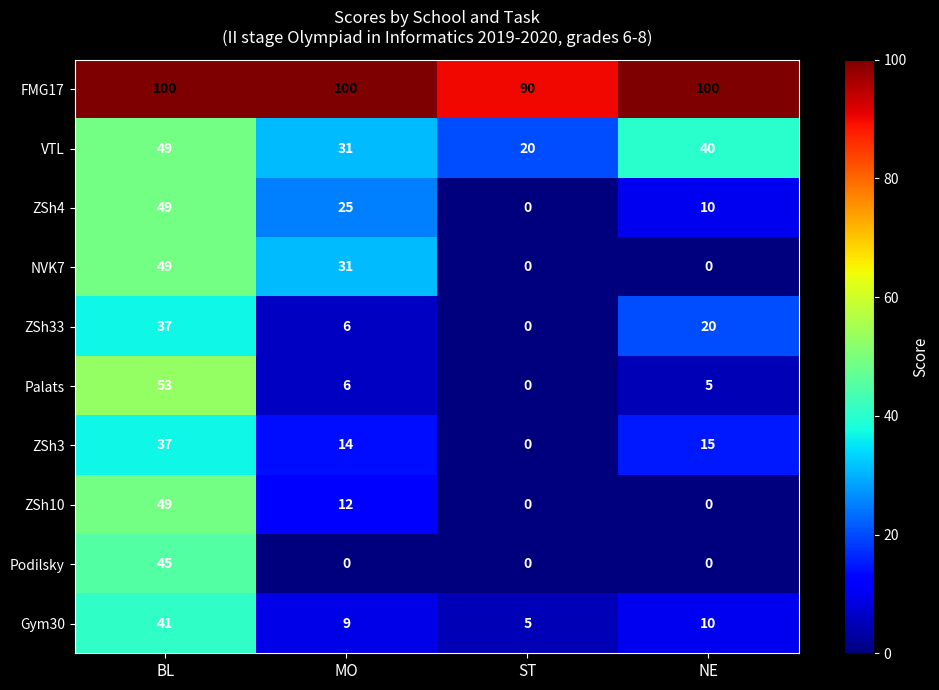

Rank the categories by VTL value from lowest to highest.

ST, MO, NE, BL